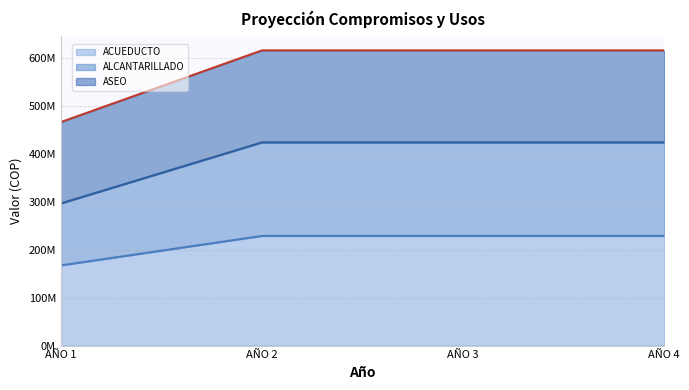

Does the chart display data point markers on the line(s)?

No